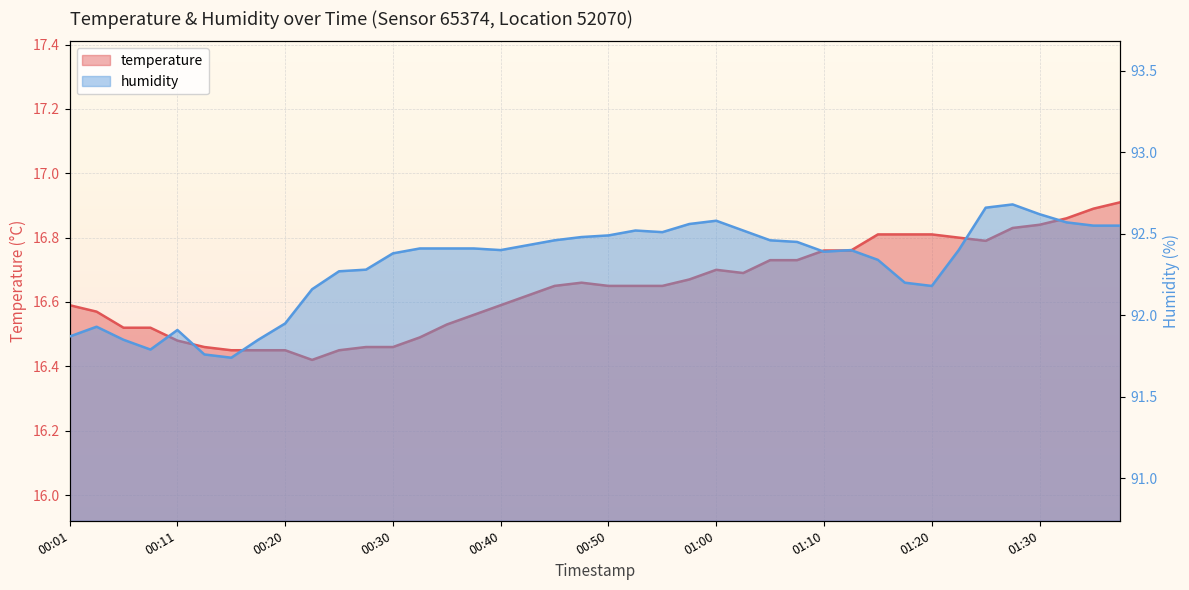

How many lines are shown in the chart?

2